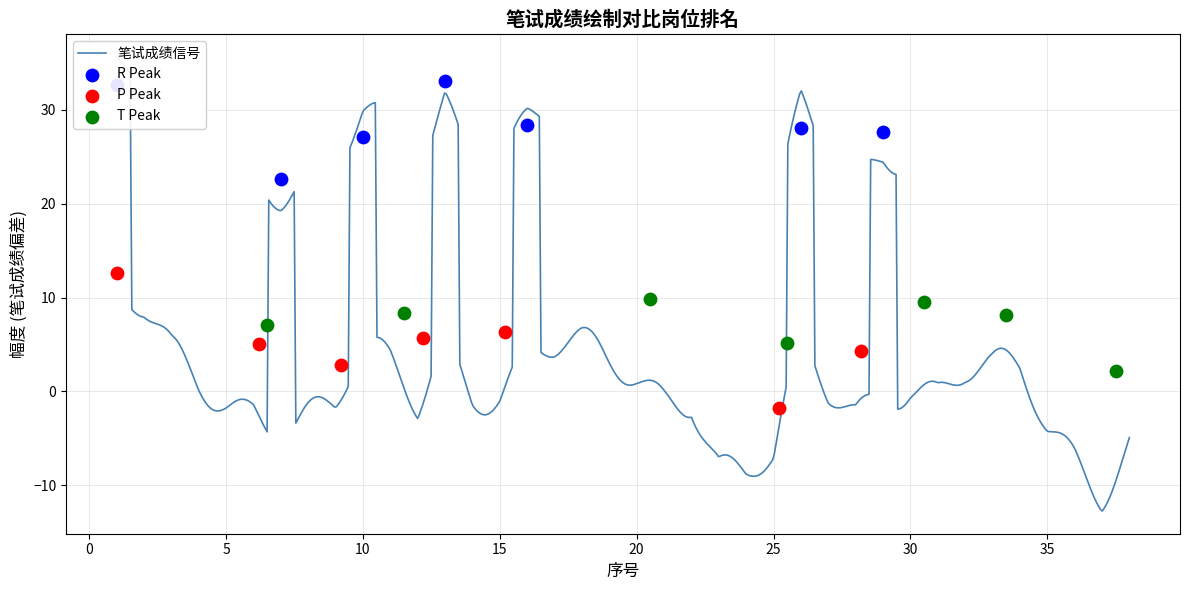

At which category is the sum across all series the highest?

13